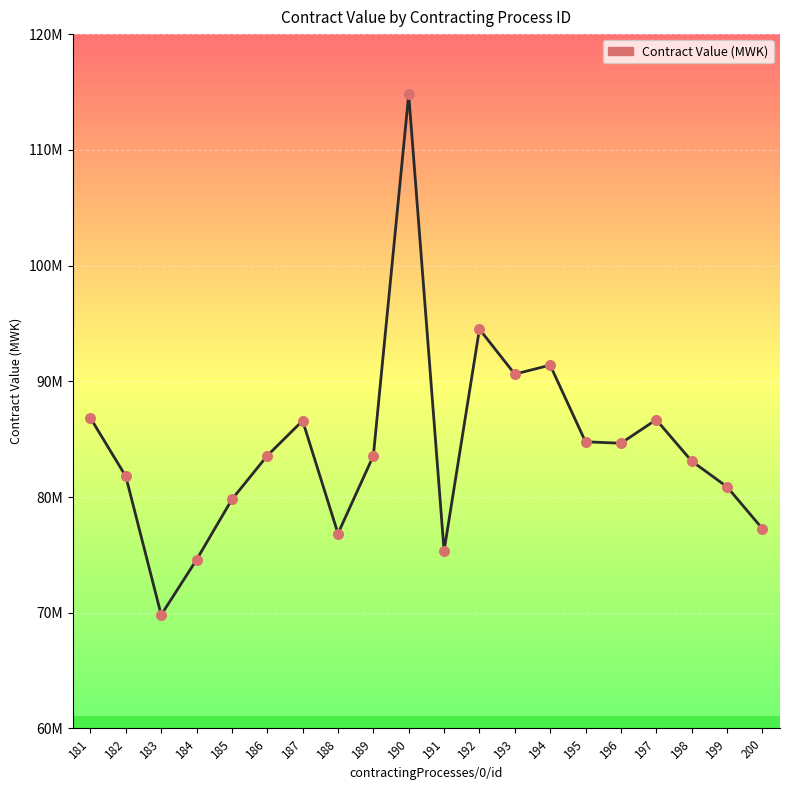

Approximately how many times larger is the value at 192 compared to 185?

1.2